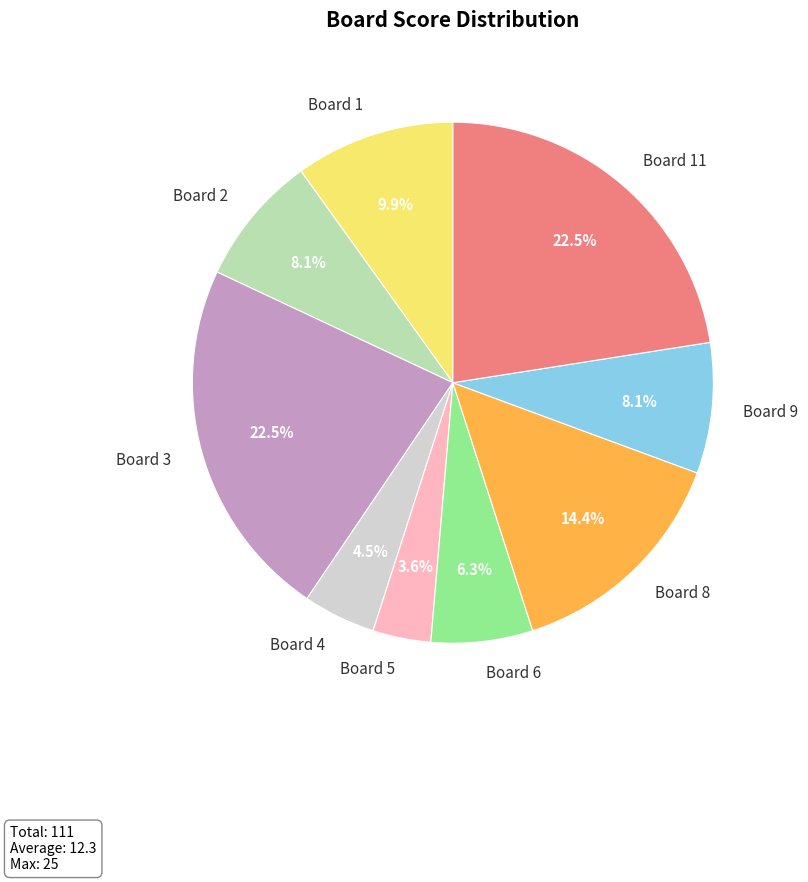

To the nearest percent, what is the difference between the Board 6 and Board 9 slice percentages?

2%